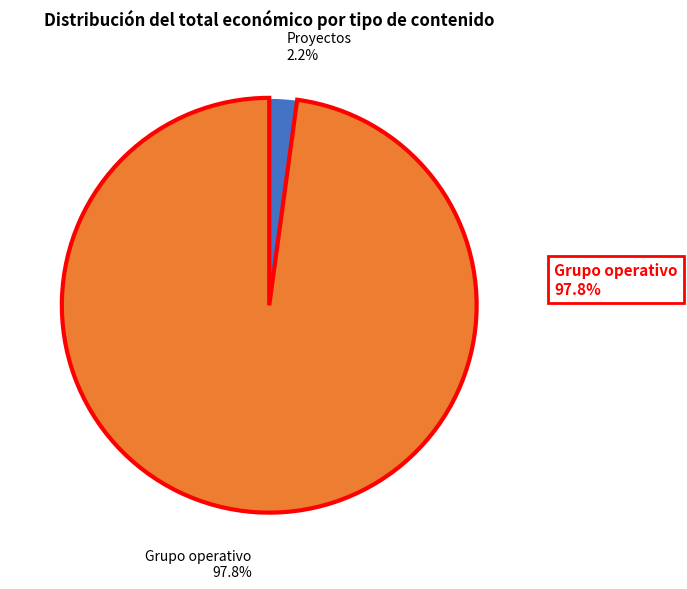

Count the number of slices in the pie.

2